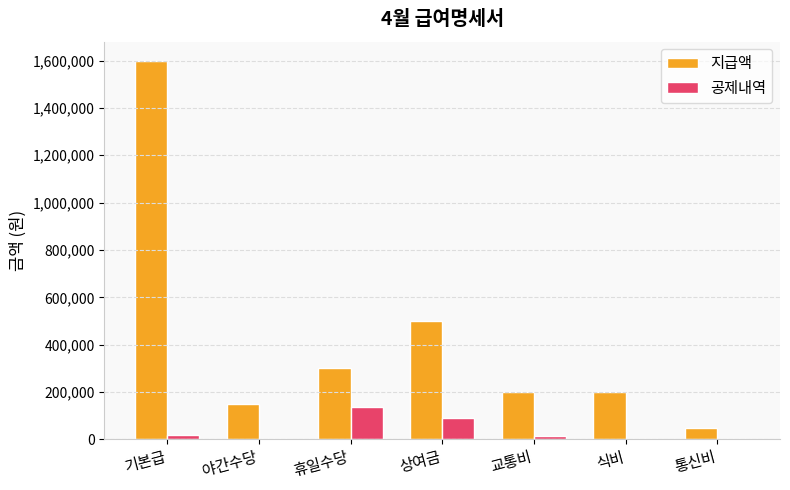

True or false: 지급액 has a value of 92524 at 야간수당.

False